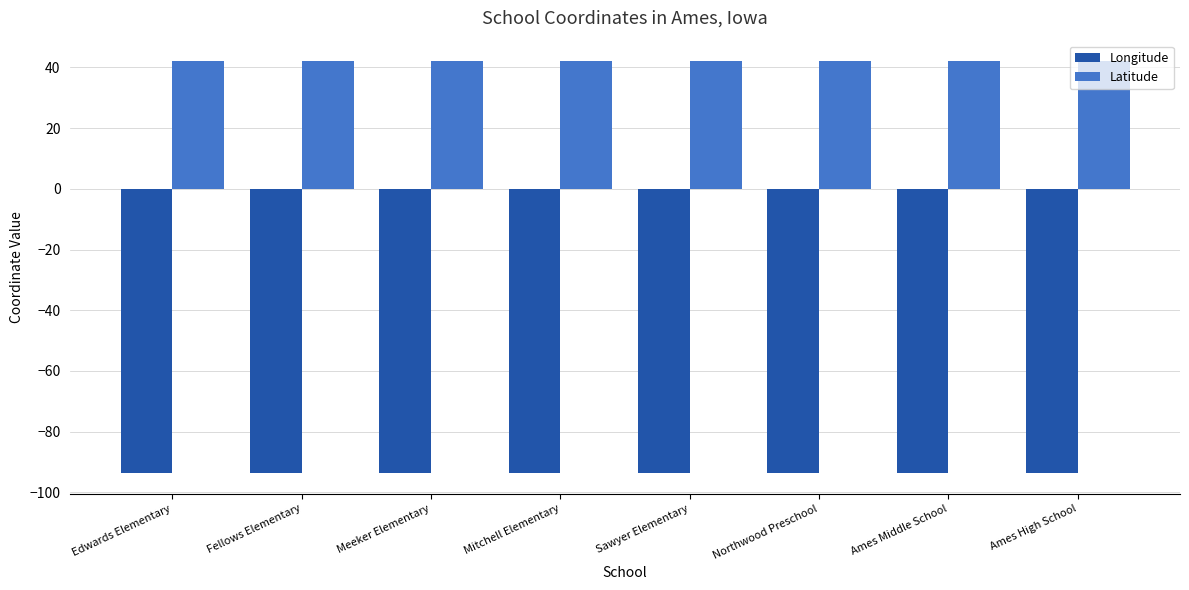

Is the value of Longitude at Ames High School greater than the value of Latitude at Sawyer Elementary?

No